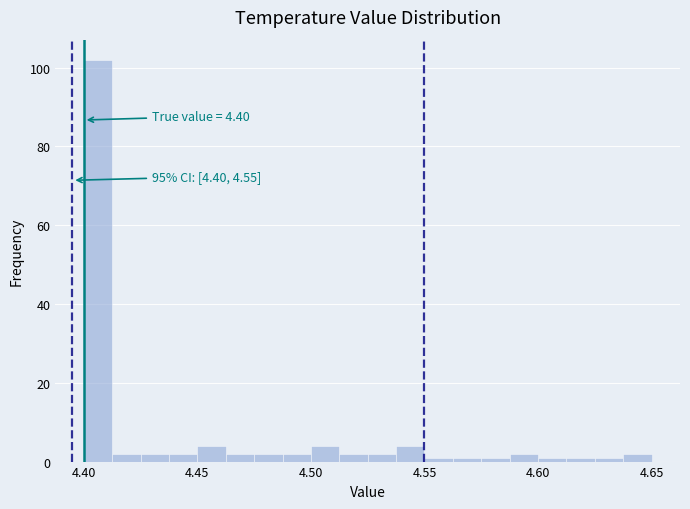

Read against the x-axis, roughly where is the centre of the tallest bar?

4.405